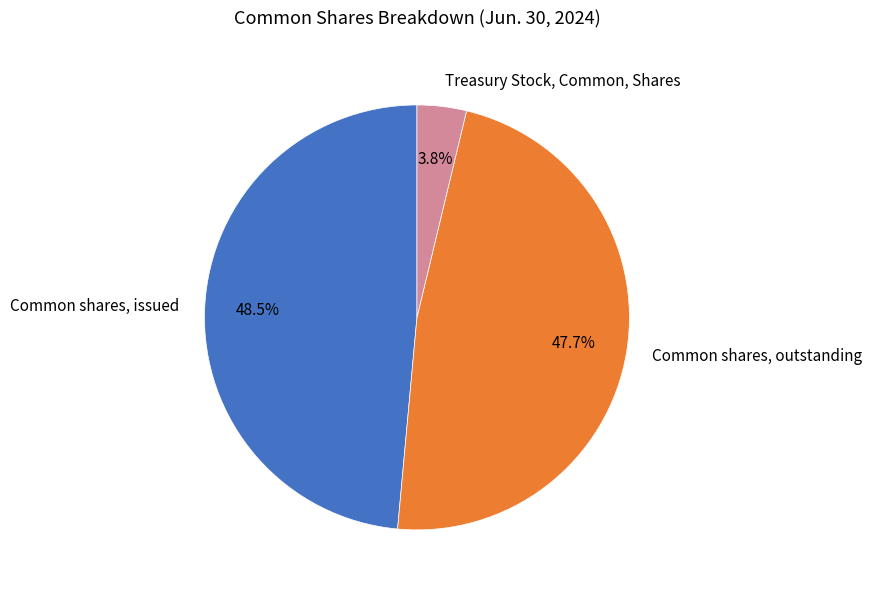

Which category has the biggest portion of the pie?

Common shares, issued